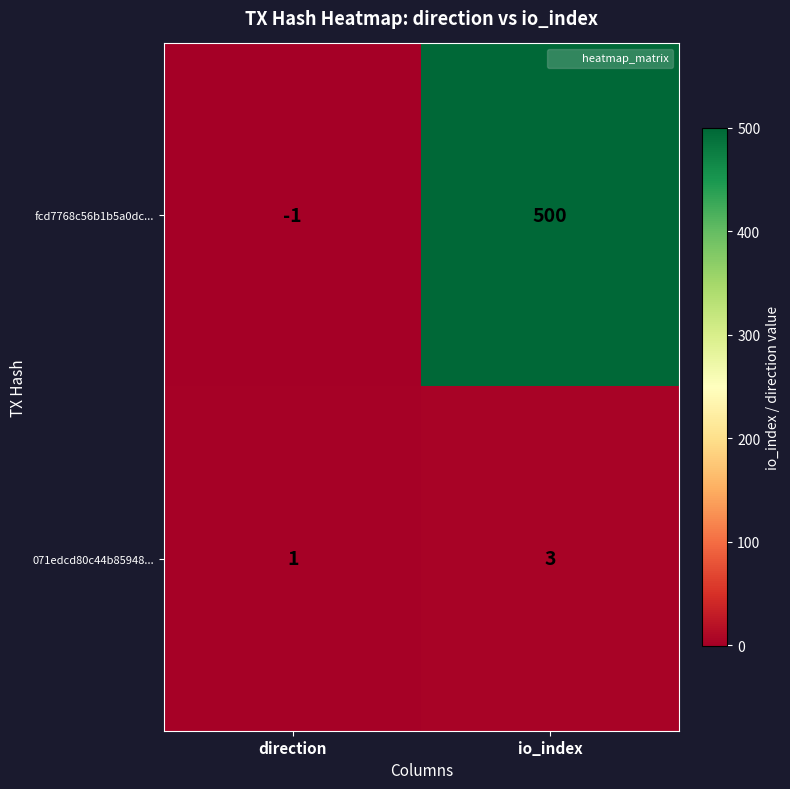

At direction, list the series in order from largest to smallest.

071edcd80c44b85948..., fcd7768c56b1b5a0dc...